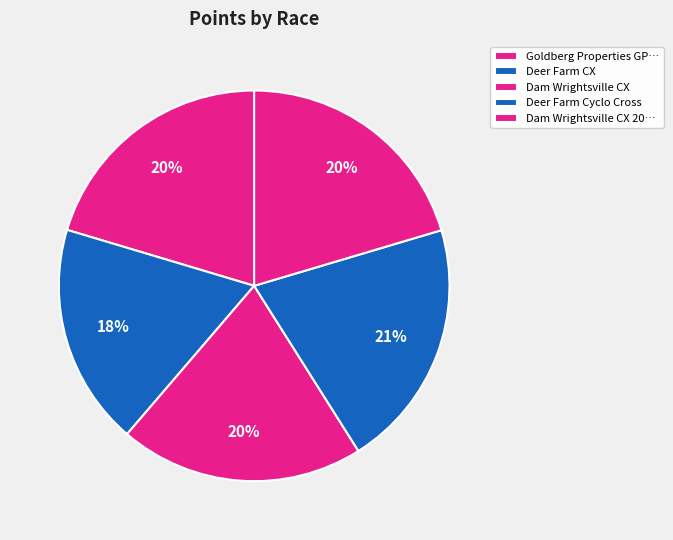

Do Deer Farm Cyclo Cross and Dam Wrightsville CX together represent more than half of the pie?

No